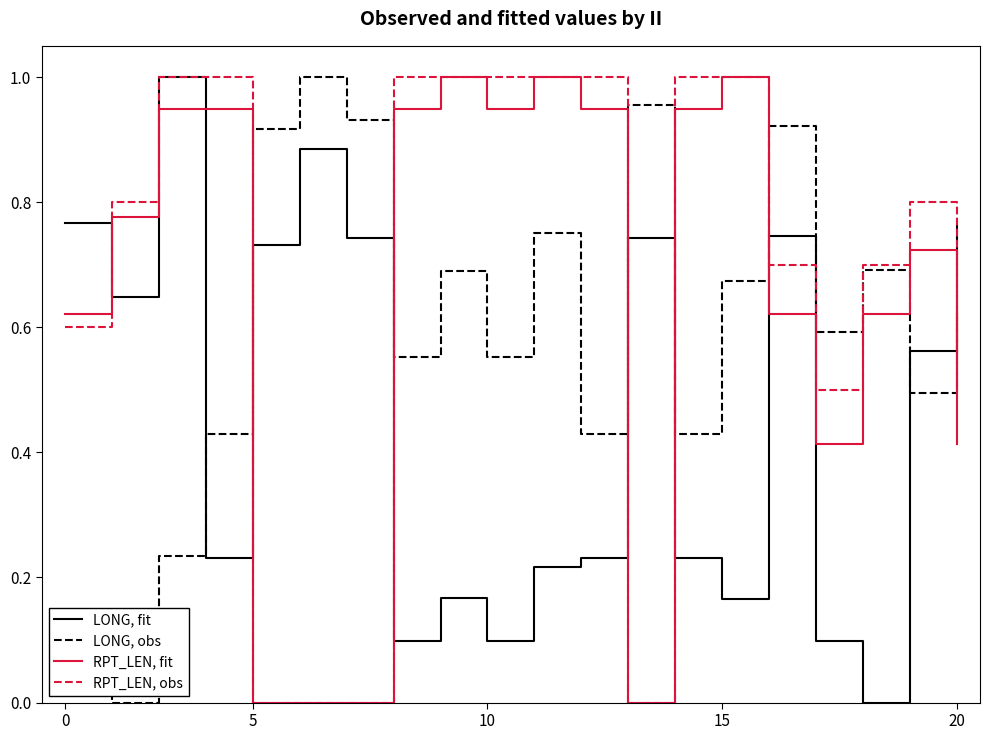

Rank the series by their average value, from highest to lowest.

RPT_LEN, obs, RPT_LEN, fit, LONG, obs, LONG, fit